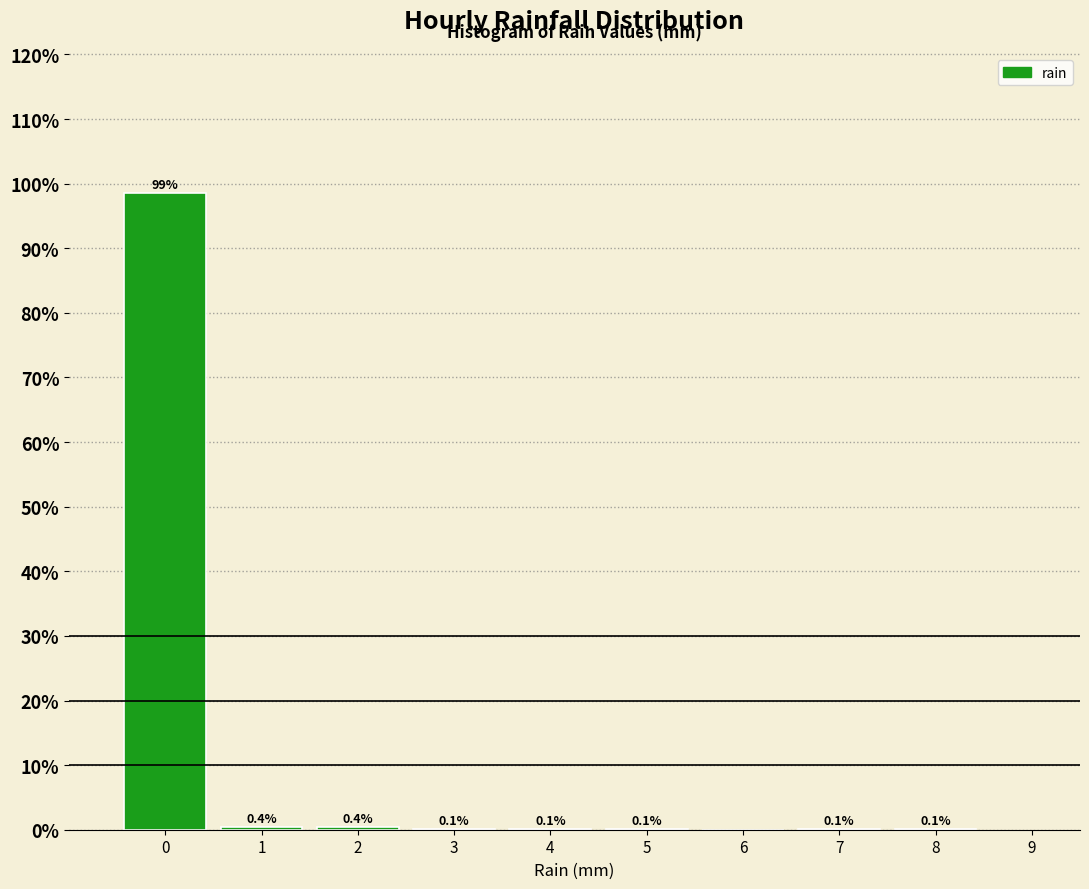

Which range on the x-axis has the tallest bar?

-0.5 to 0.5